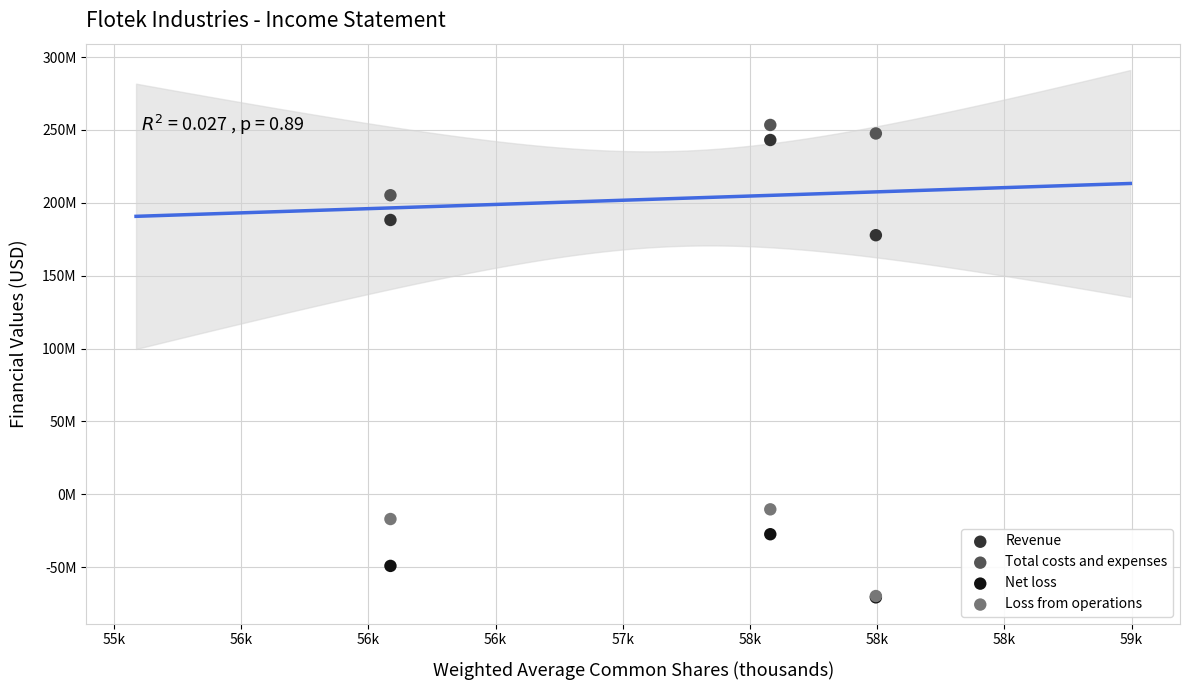

What are all the series names shown in the legend?

Revenue, Total costs and expenses, Net loss, Loss from operations